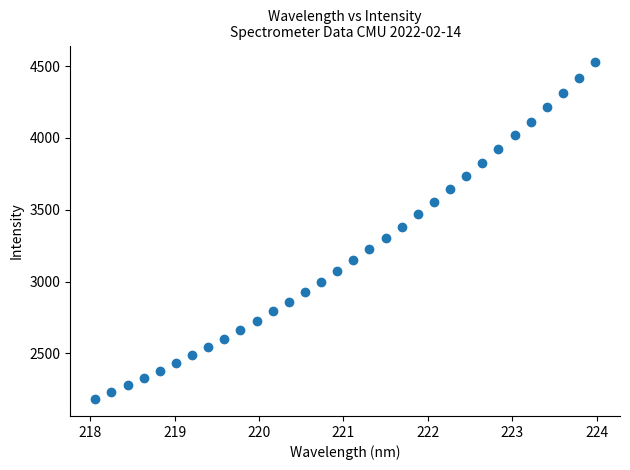

What is the range of X values (max minus min)?

5.9